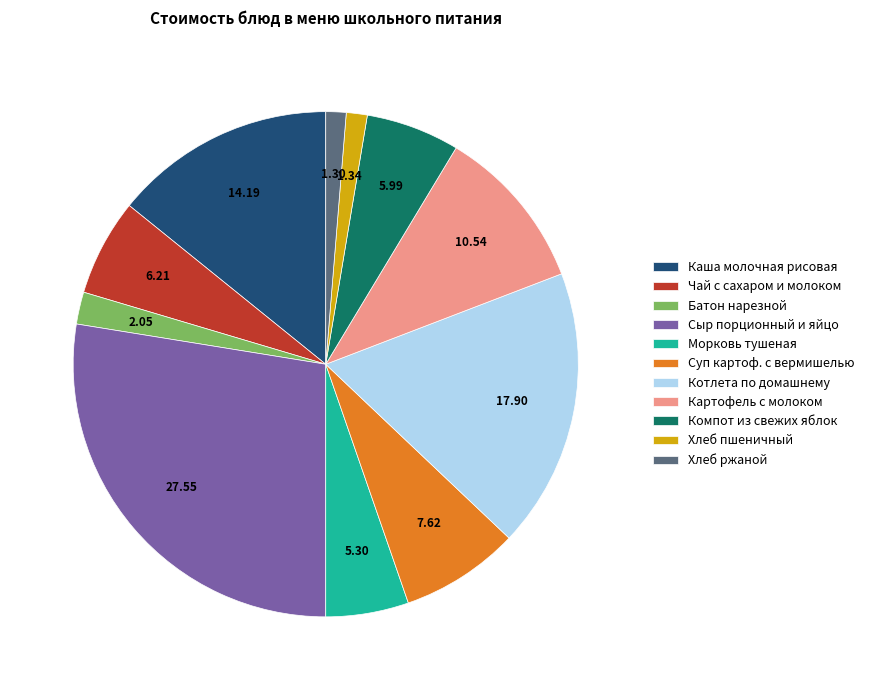

The Котлета по домашнему slice represents 3% of the pie. True or false?

False